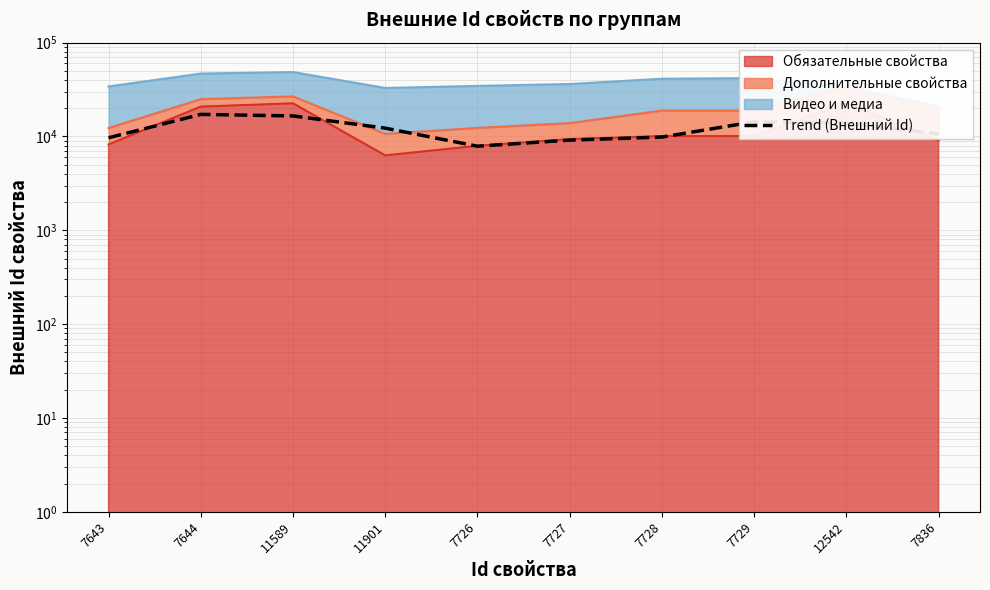

At which category does the chart reach its minimum across all series?

7726